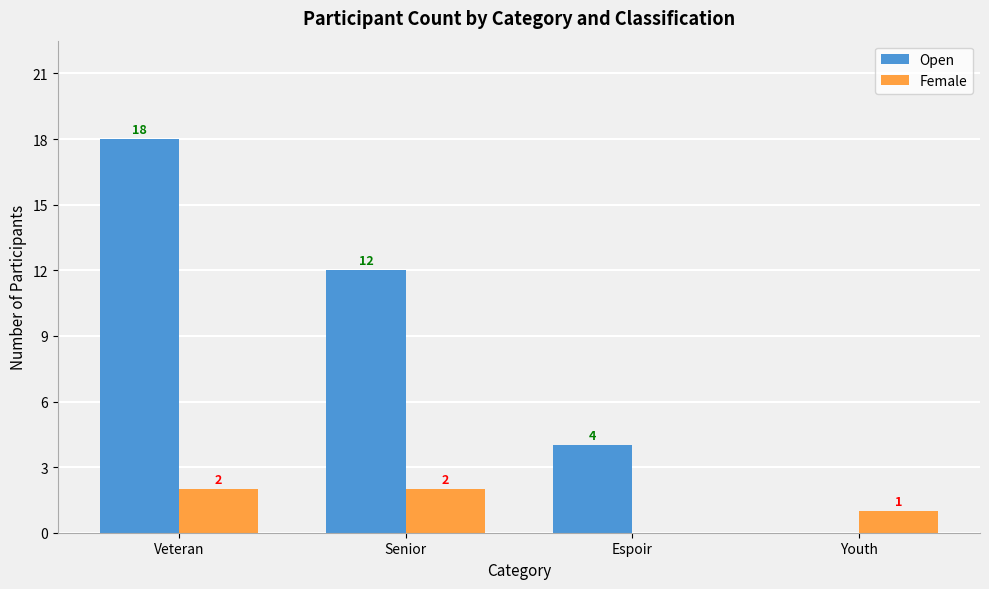

What is the approximate value of Open at Veteran?

18